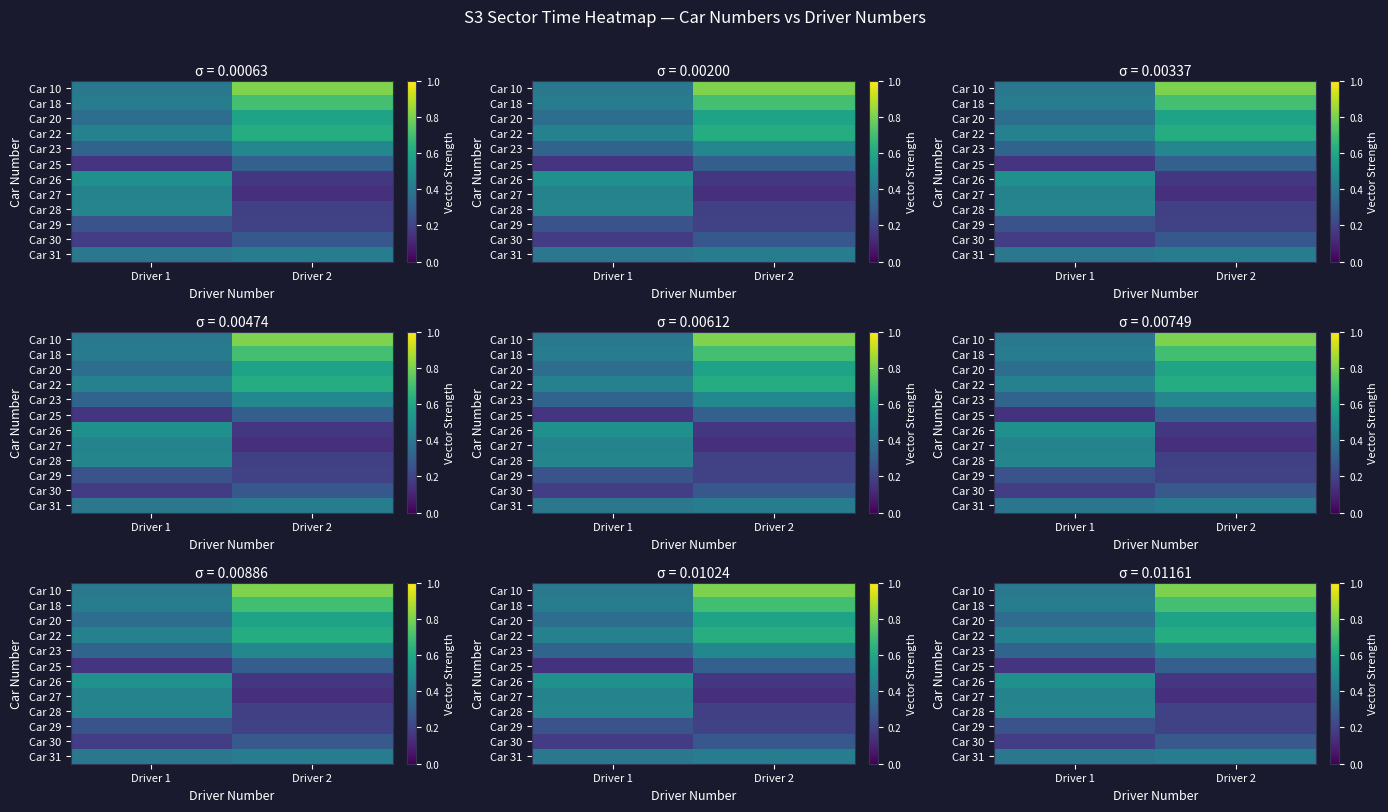

How many distinct data groups are displayed?

12